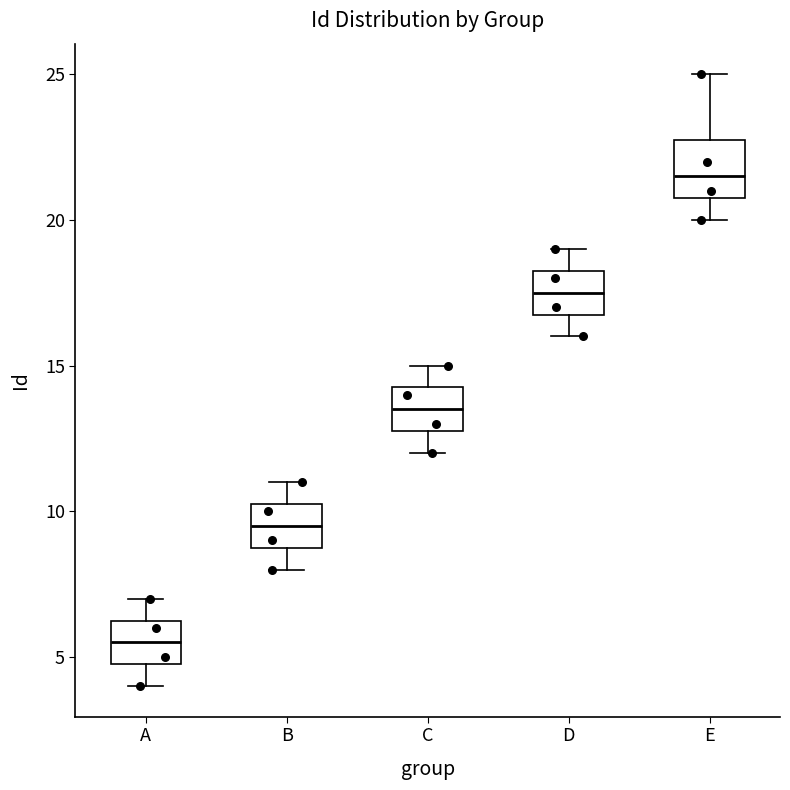

Where does the lower whisker of the box for D end on the y-axis? The values are not printed on the chart, so give them approximately, as read against the axis.

16.0